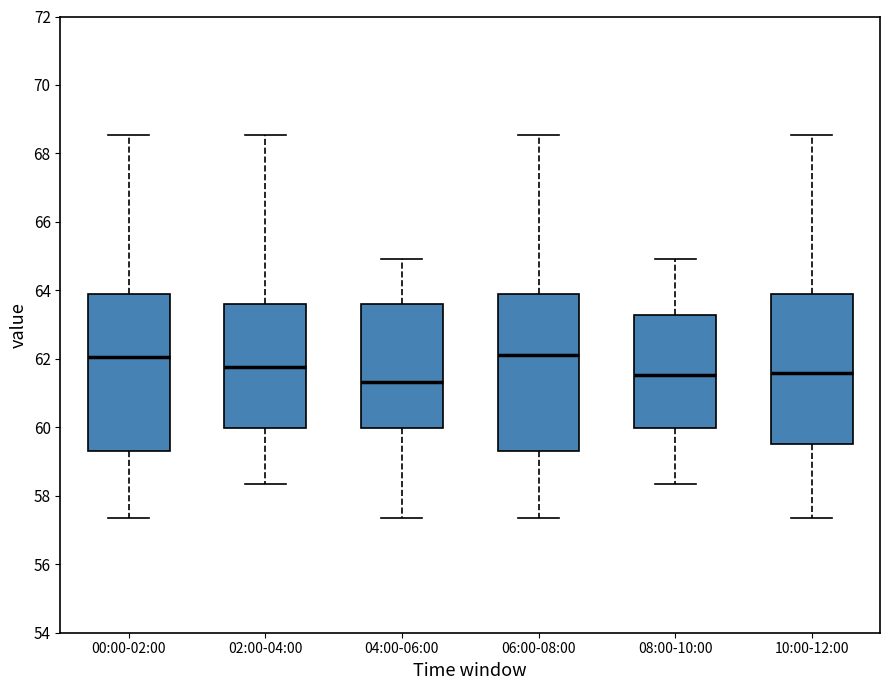

Reading left to right, read every box against the y-axis: the position of its median line, the range the box covers, and the ends of its whiskers. The values are not printed on the chart, so give them approximately, as read against the axis.

00:00-02:00: median 62.0, box 59.4 to 63.8, whiskers 57.4 to 68.6
02:00-04:00: median 61.8, box 60.0 to 63.6, whiskers 58.4 to 68.6
04:00-06:00: median 61.4, box 60.0 to 63.6, whiskers 57.4 to 65.0
06:00-08:00: median 62.2, box 59.4 to 63.8, whiskers 57.4 to 68.6
08:00-10:00: median 61.6, box 60.0 to 63.2, whiskers 58.4 to 65.0
10:00-12:00: median 61.6, box 59.6 to 63.8, whiskers 57.4 to 68.6